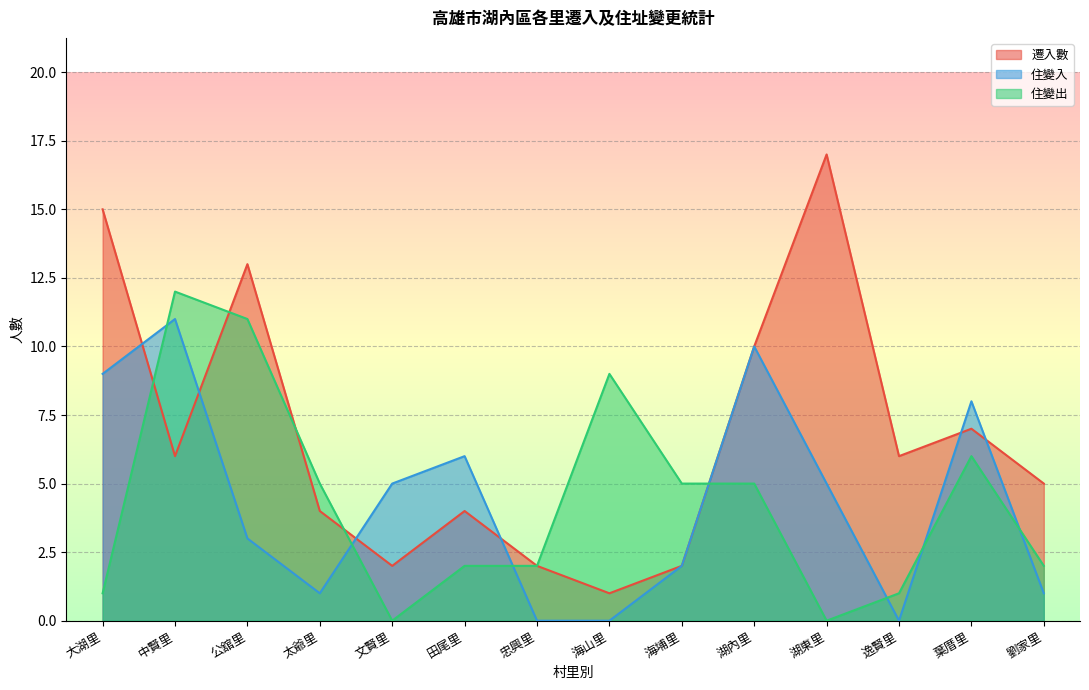

True or false: 遷入數 and 住變入 intersect in this chart.

True